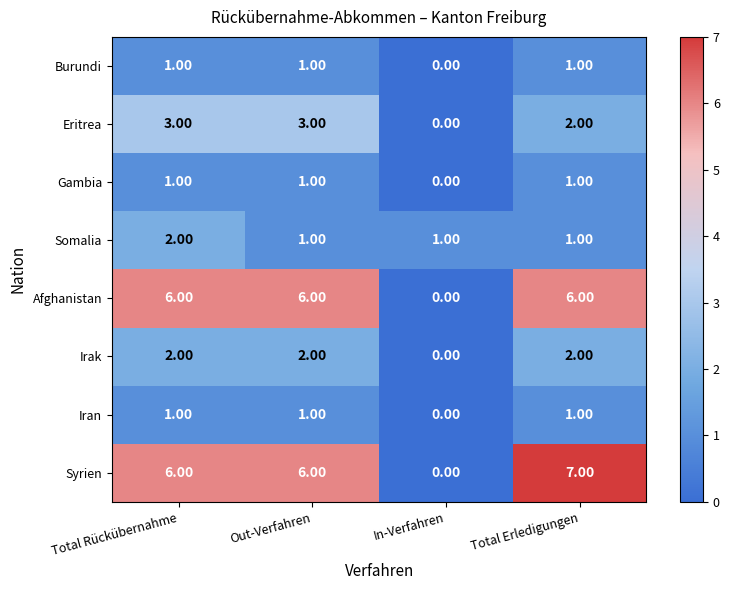

What is the difference between the Syrien values at Total Erledigungen and In-Verfahren?

7